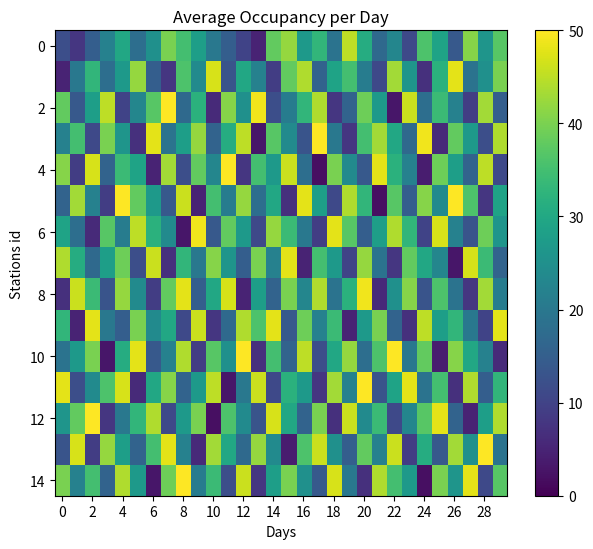

Which series has the largest range (max minus min)?

4